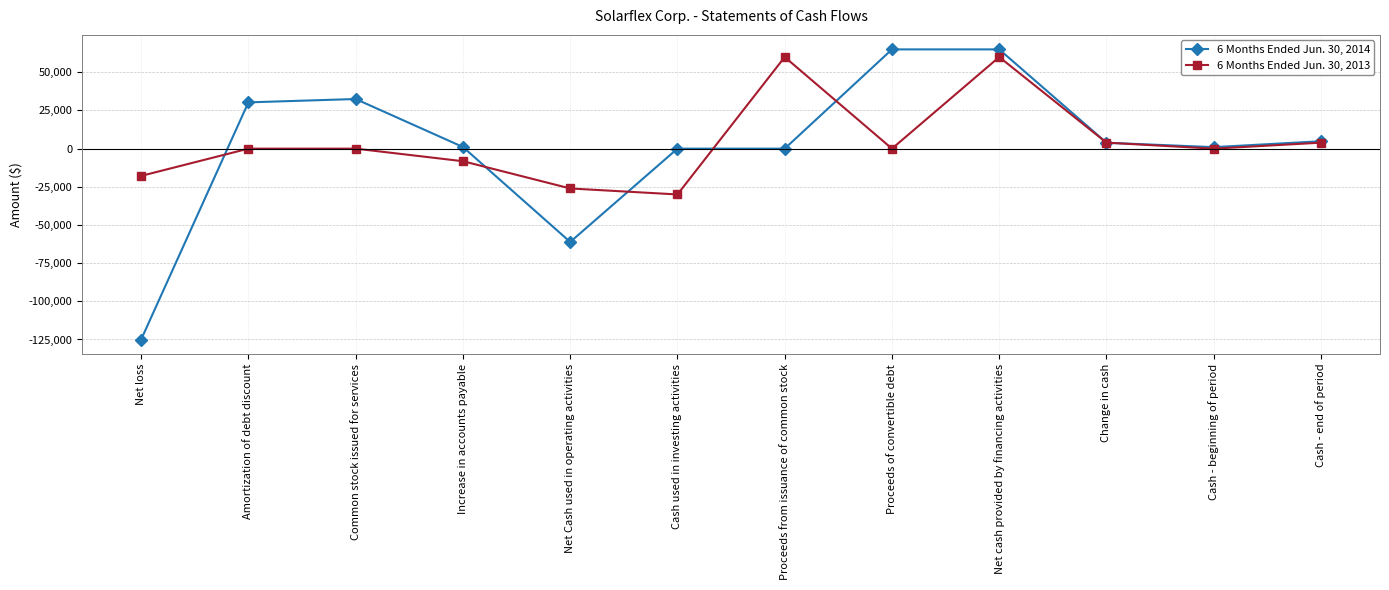

List the series in order of their peak value, lowest first.

6 Months Ended Jun. 30, 2013, 6 Months Ended Jun. 30, 2014